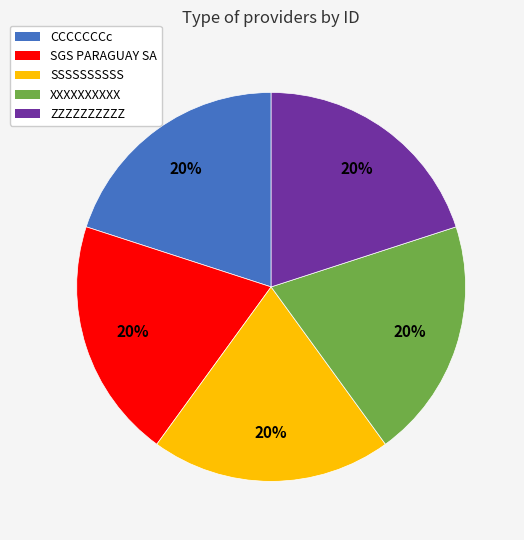

Is the sum of SGS PARAGUAY SA and CCCCCCCc greater than half?

No